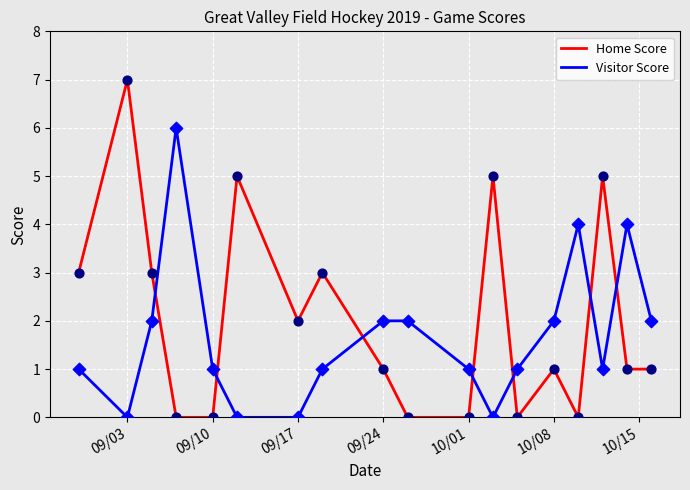

Which series has the largest total across all categories?

Home Score